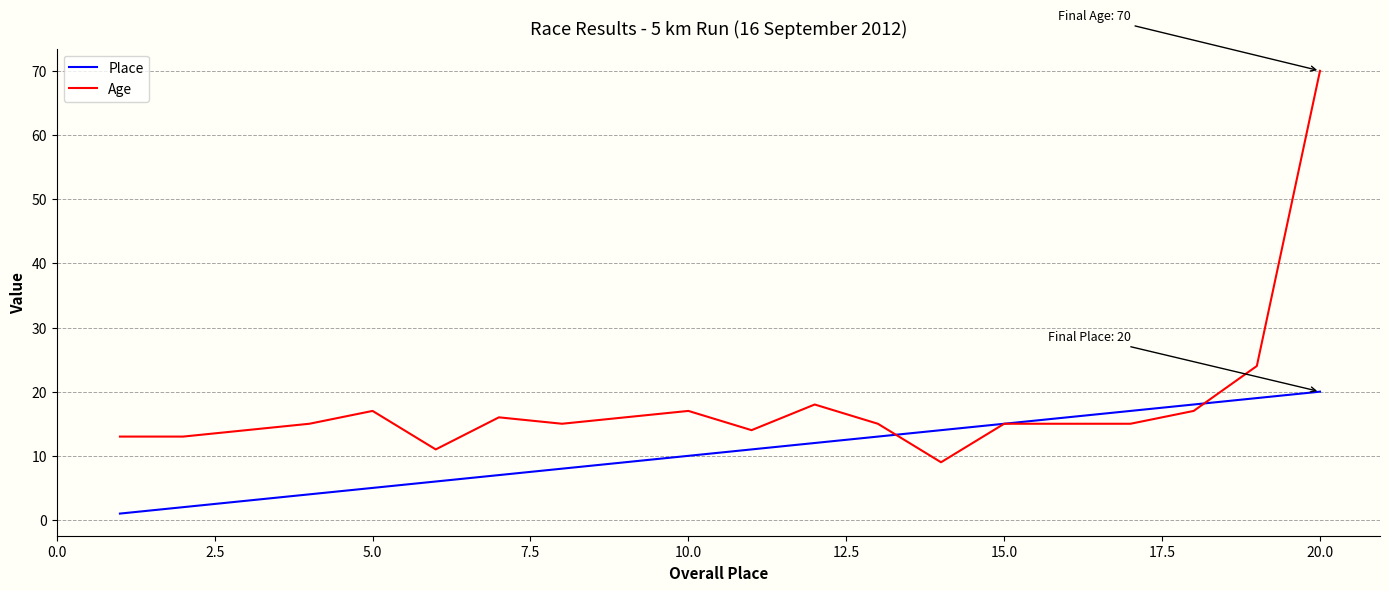

List the series in order of their overall mean, lowest first.

Place, Age